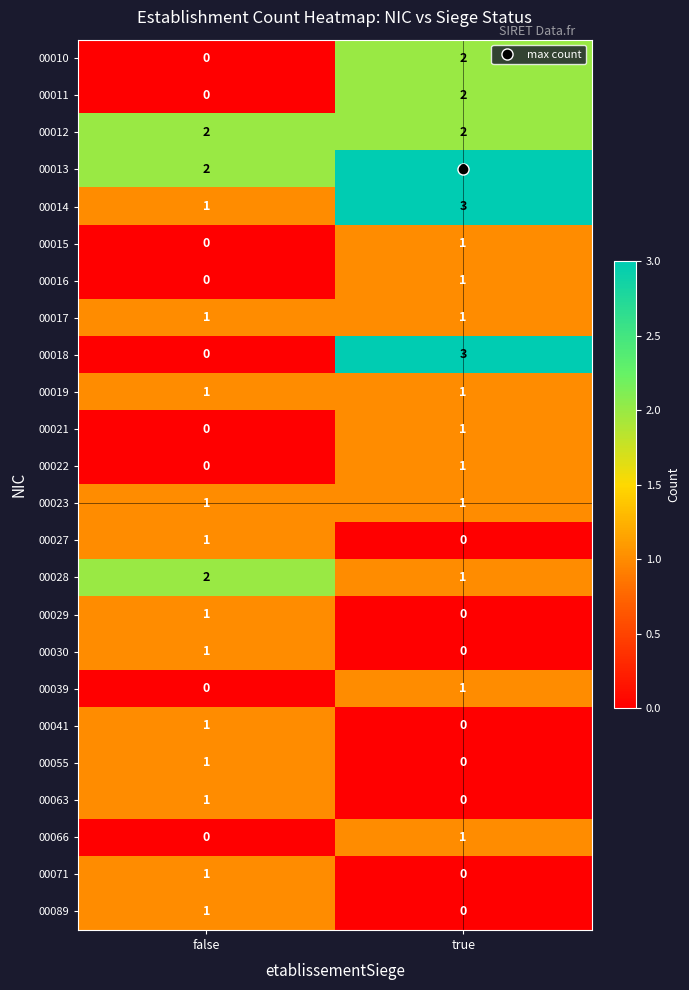

At which category is the sum across all series the highest?

true